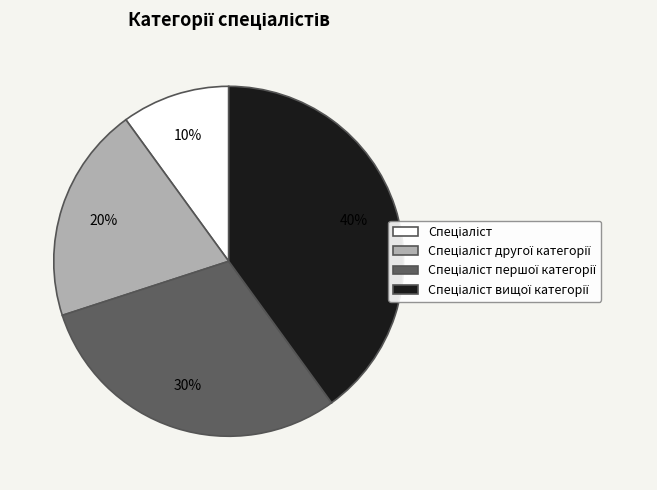

To the nearest percent, what is the difference between the largest and smallest slice percentages?

30%